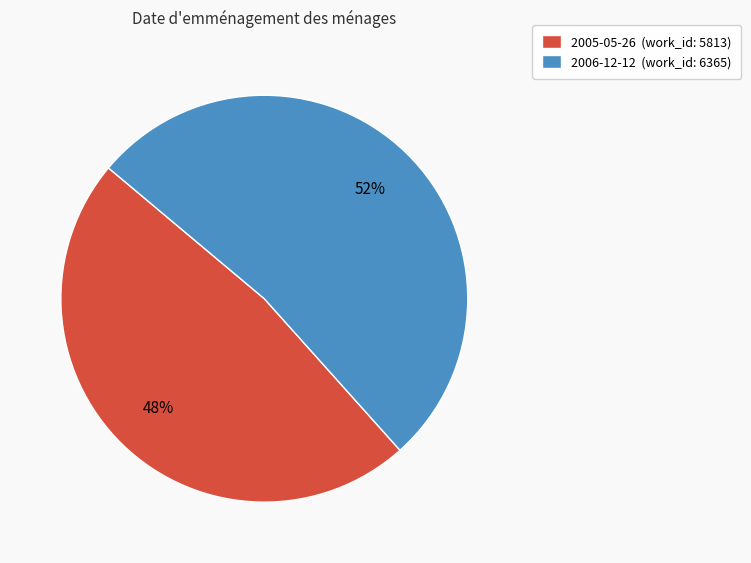

Approximately how many times larger is the value at 2005-05-26 compared to 2006-12-12?

0.9